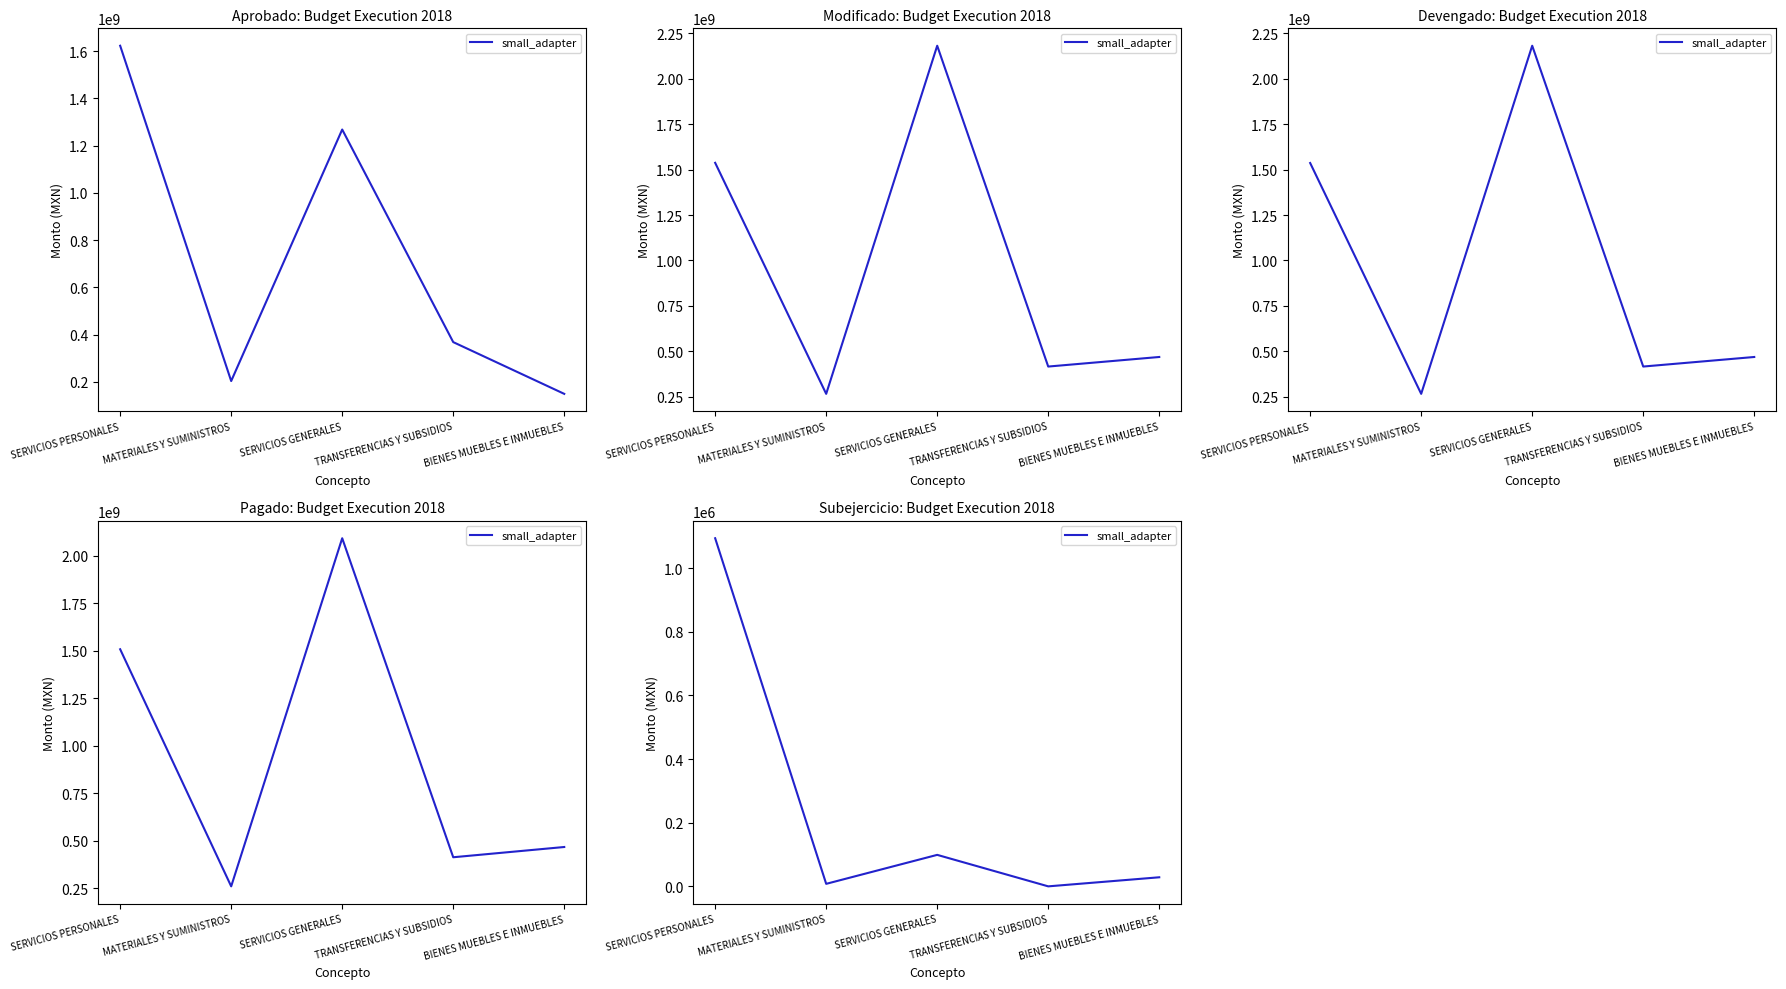

What position from the left is TRANSFERENCIAS Y SUBSIDIOS?

4